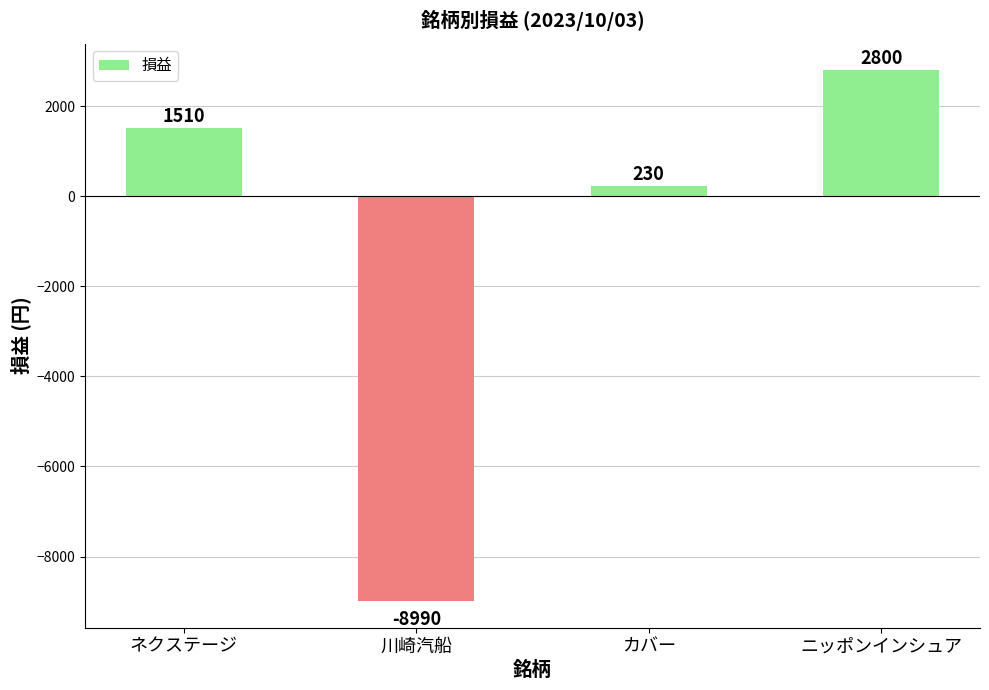

How many data points does each series have?

4